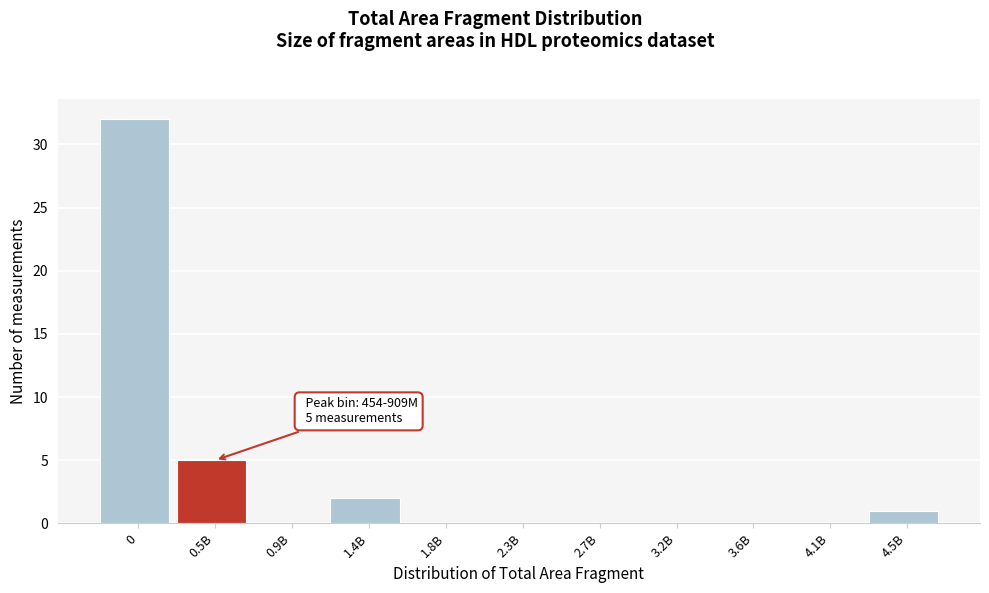

Reading left to right, list all the values displayed in this chart.

0=32	0.5B=5	0.9B=0	1.4B=2	1.8B=0	2.3B=0	2.7B=0	3.2B=0	3.6B=0	4.1B=0	4.5B=1